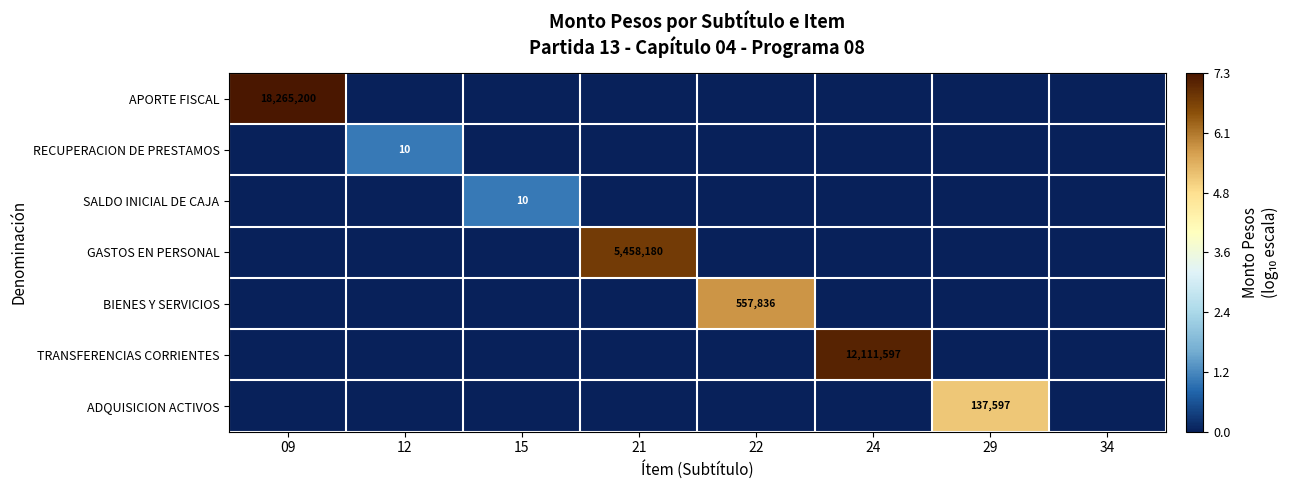

The APORTE FISCAL series shows 29586755 at 09. True or false?

False